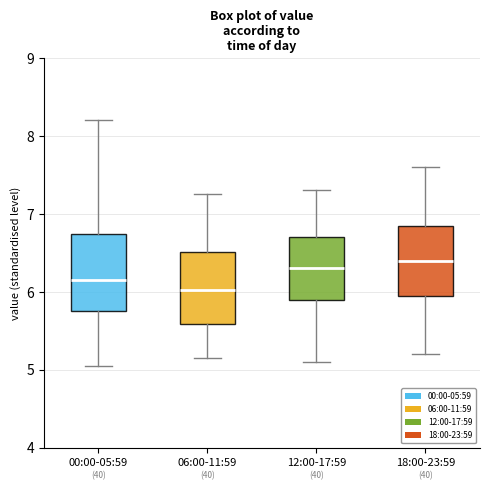

Which box has the highest median line?

18:00-23:59